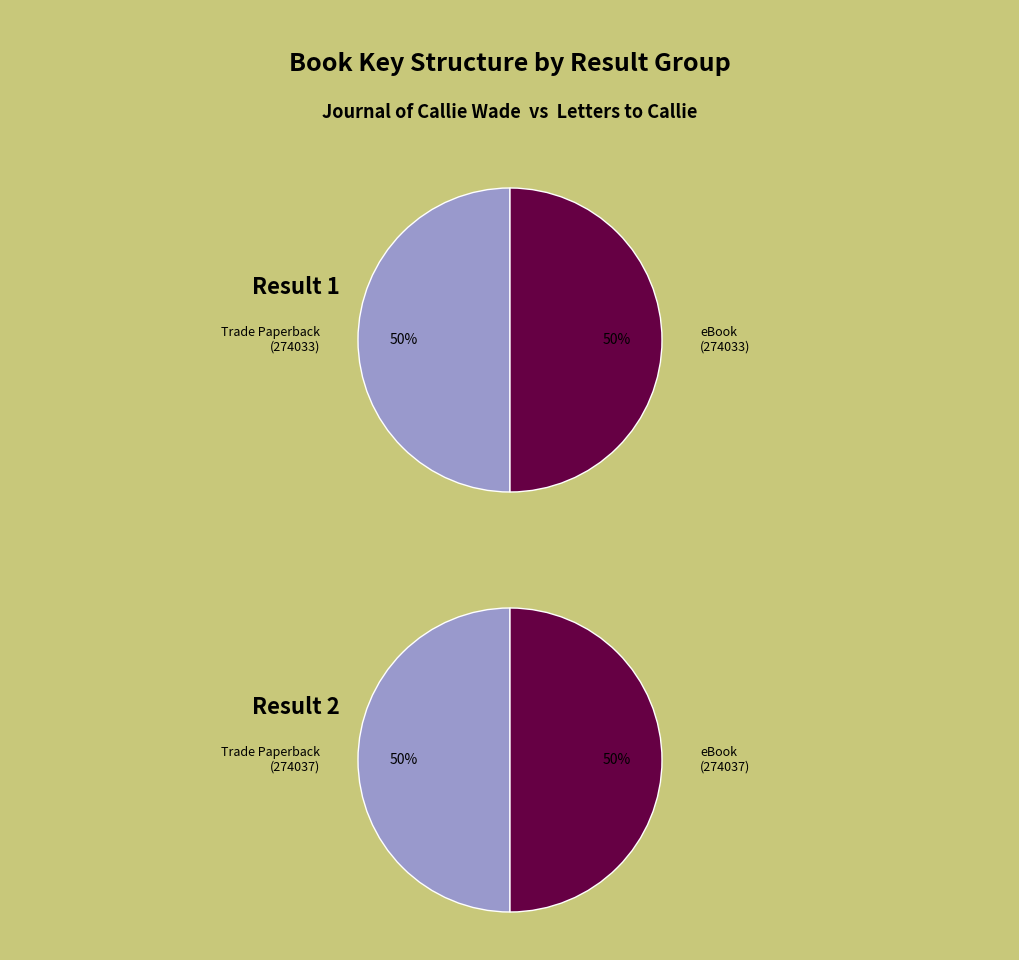

What percentage is the Journal Of Callie Wade (274033) slice, to the nearest percent?

50%